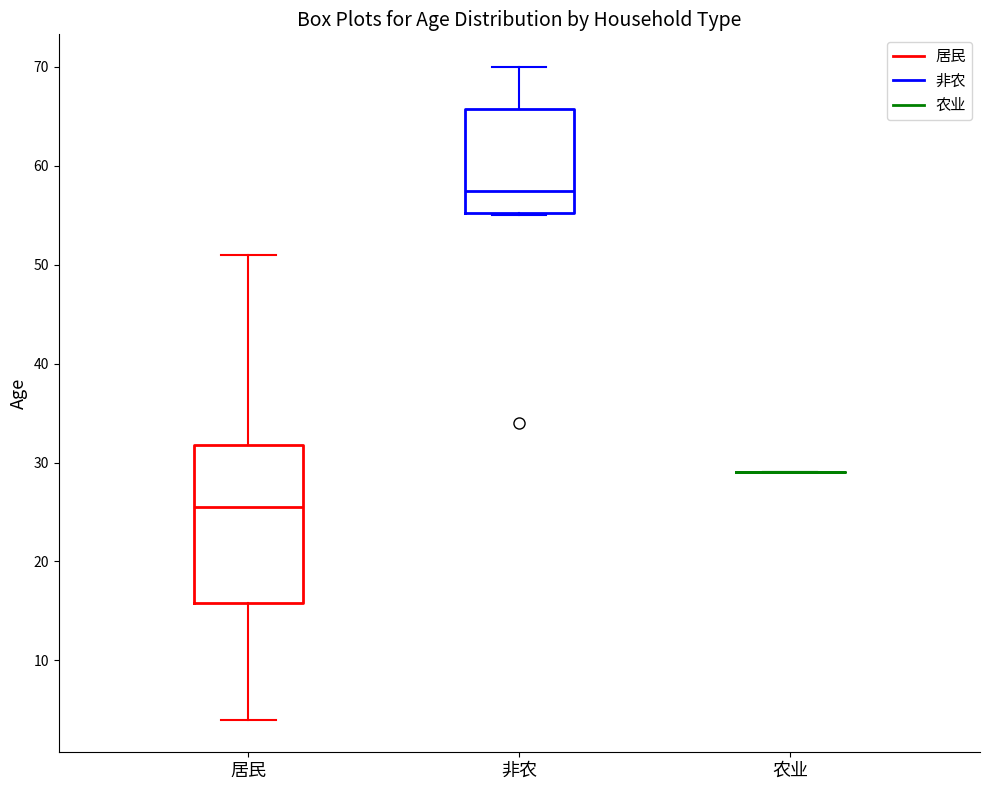

Which box is the tallest, from its lower edge to its upper edge?

居民